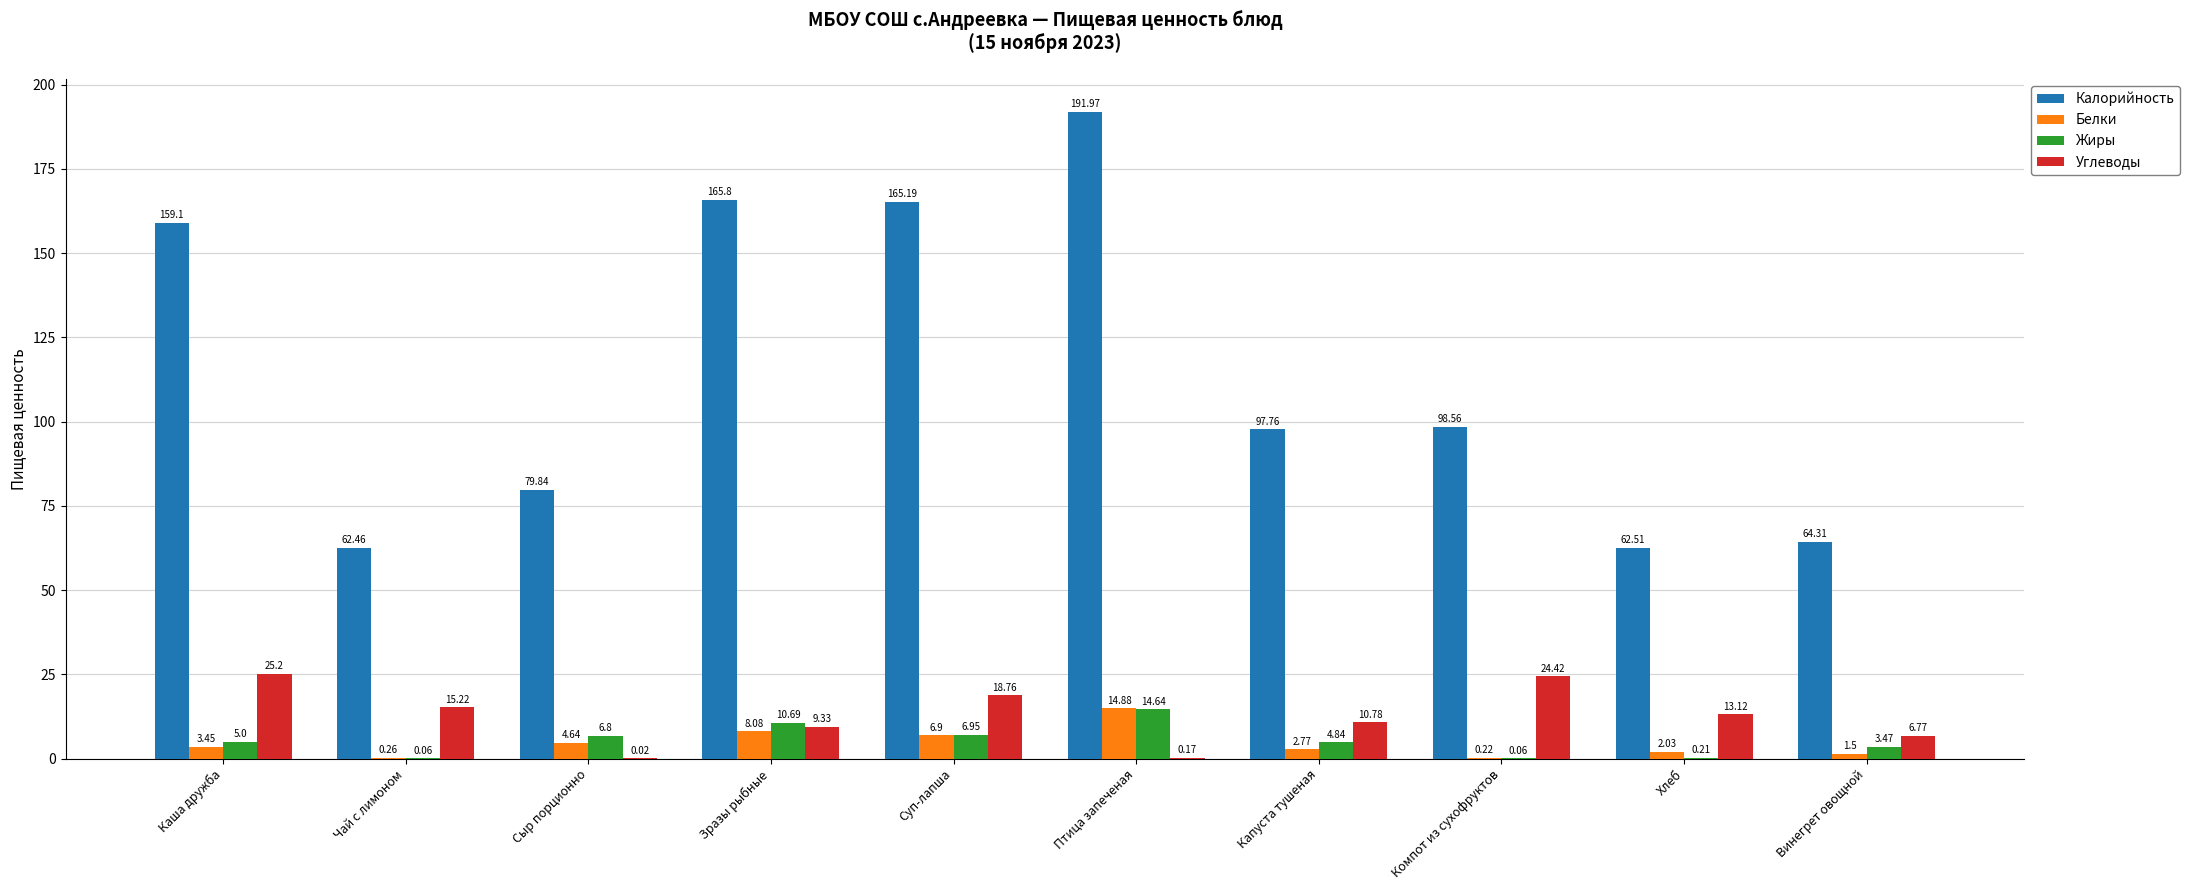

Where does the Углеводы series first go above 13?

Каша дружба